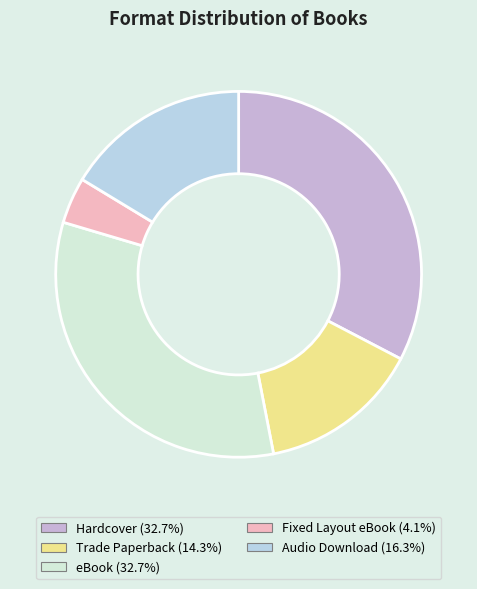

True or false: Trade Paperback accounts for 14% of the total.

True